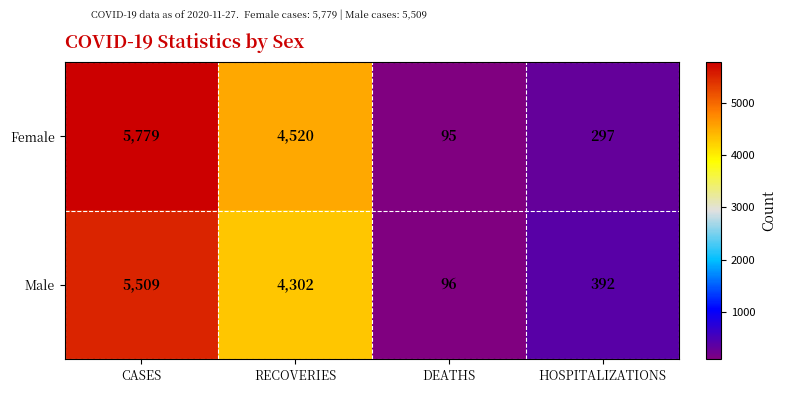

What is the sum of all Female values?

10691